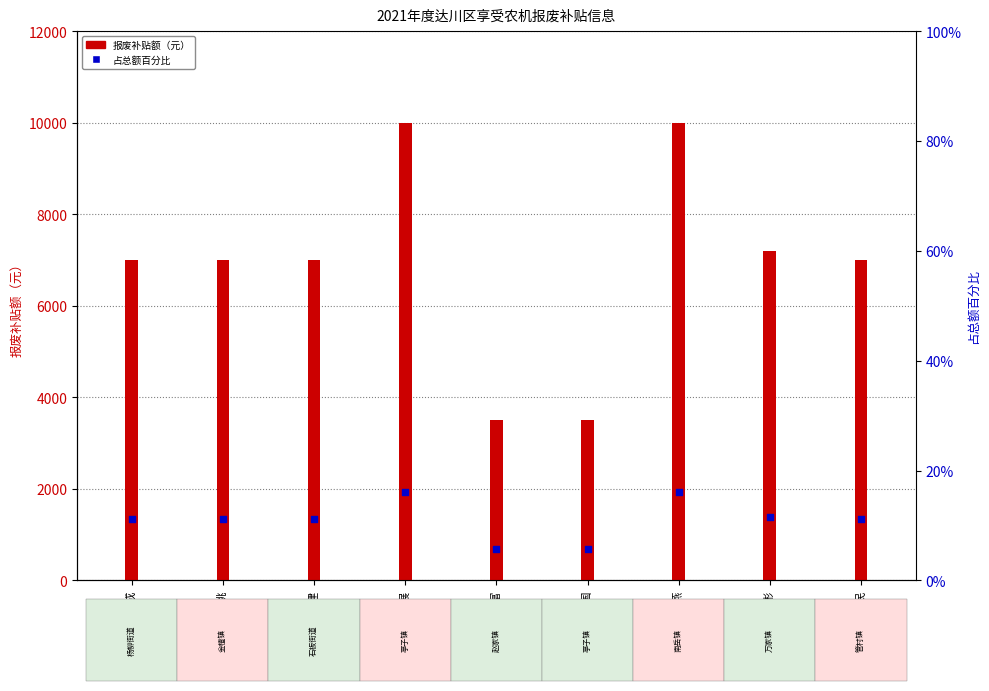

Is the value of 占总额百分比 at 王民 greater than the value of 报废补贴额（元） at 李展?

No